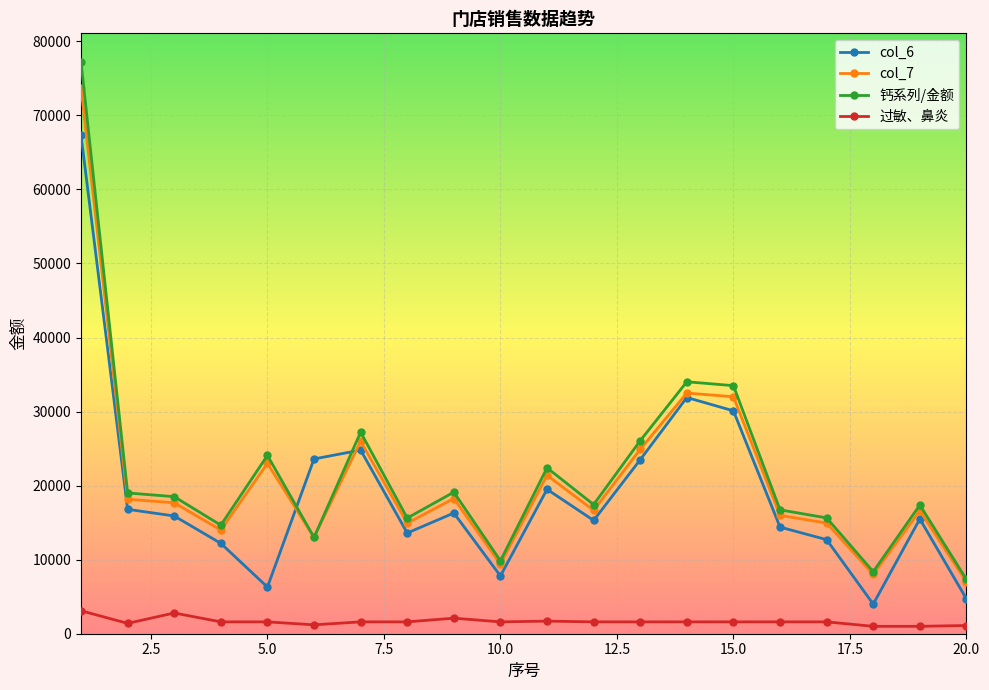

Which series has the largest range (max minus min)?

钙系列/金额